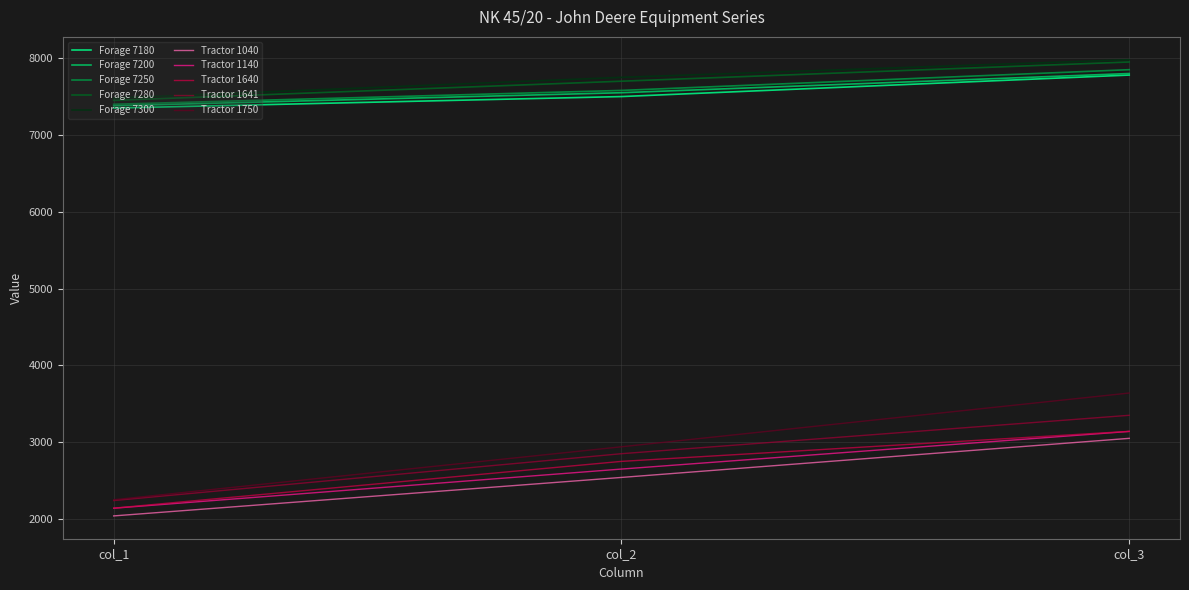

At which category is the sum across all series the highest?

col_3